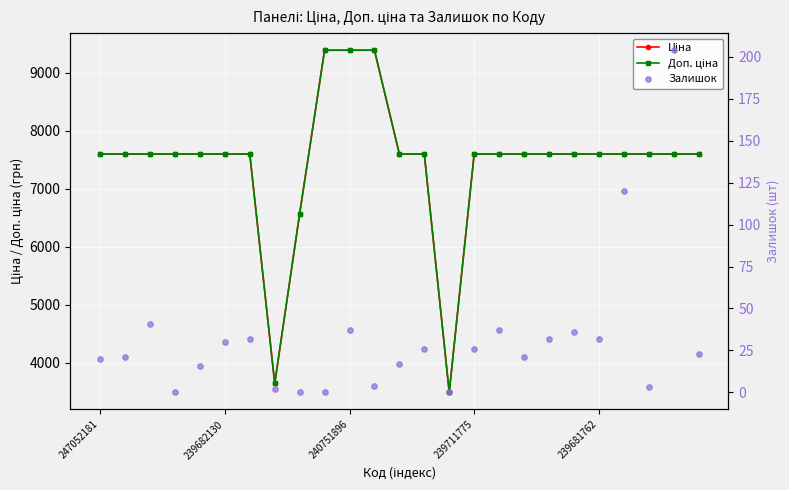

Is the value of Доп. ціна at 7 greater than the value of Залишок at 17?

Yes